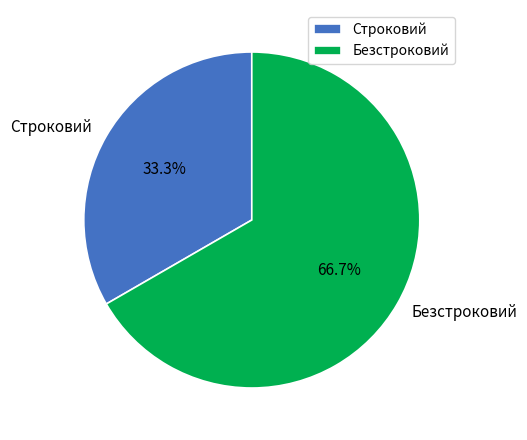

Which has a higher value, Строковий or Безстроковий?

Безстроковий